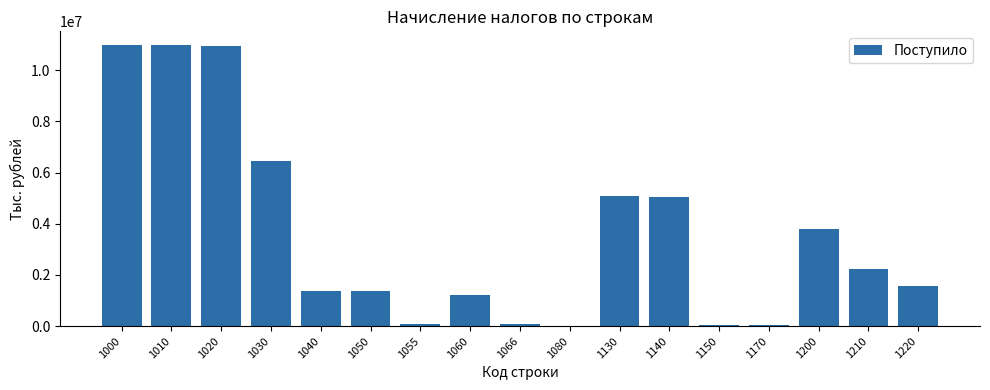

Count the number of categories in the chart.

17